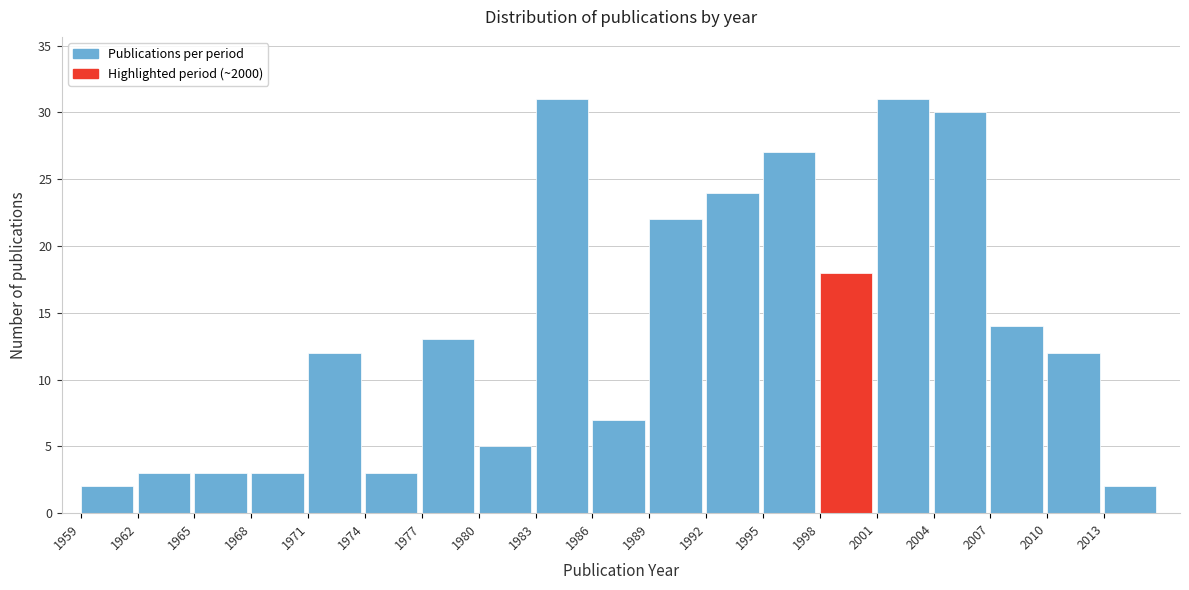

Reading left to right, list every bar in this chart as the range it spans on the x-axis followed by its height. The values are not printed on the chart, so give them approximately, as read against the axis.

1959 to 1962: 2
1962 to 1965: 3
1965 to 1968: 3
1968 to 1971: 3
1971 to 1974: 12
1974 to 1977: 3
1977 to 1980: 13
1980 to 1983: 5
1983 to 1986: 31
1986 to 1989: 7
1989 to 1992: 22
1992 to 1995: 24
1995 to 1998: 27
1998 to 2001: 18
2001 to 2004: 31
2004 to 2007: 30
2007 to 2010: 14
2010 to 2013: 12
2013 to 2016: 2